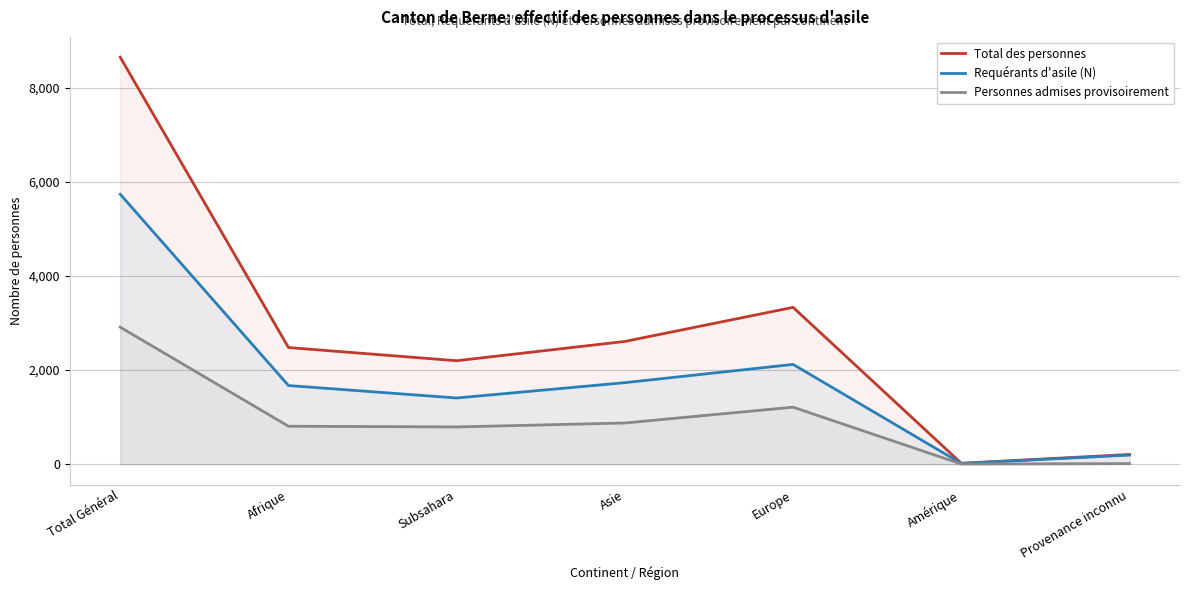

What is the label of the 4th point from the left?

Asie